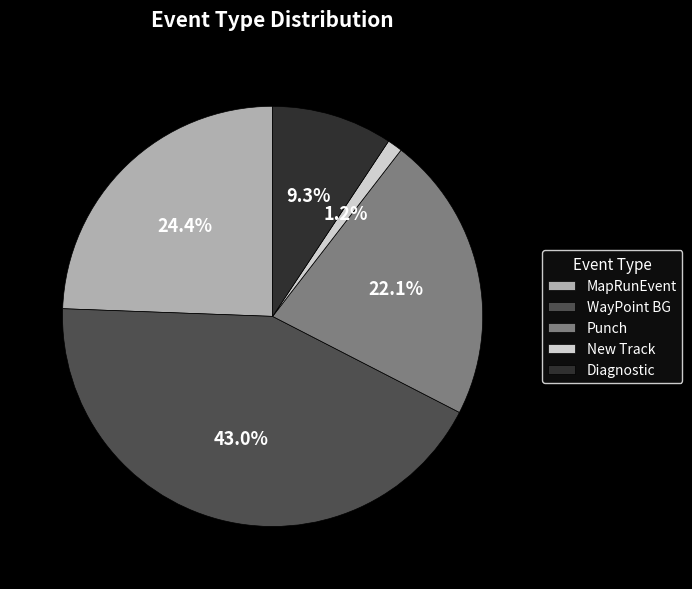

To the nearest percent, what is the difference between the Punch and MapRunEvent slice percentages?

2%